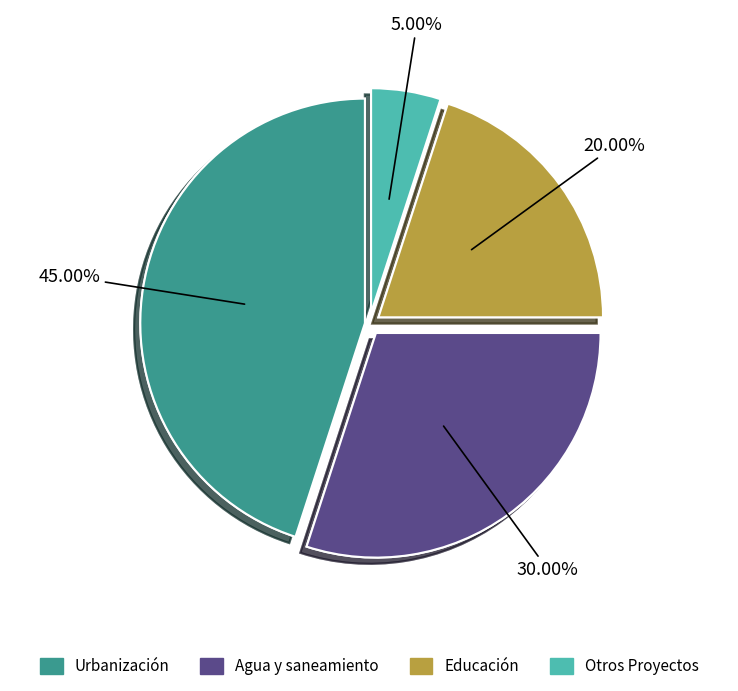

What is the change in value from Educación to Otros Proyectos?

-15